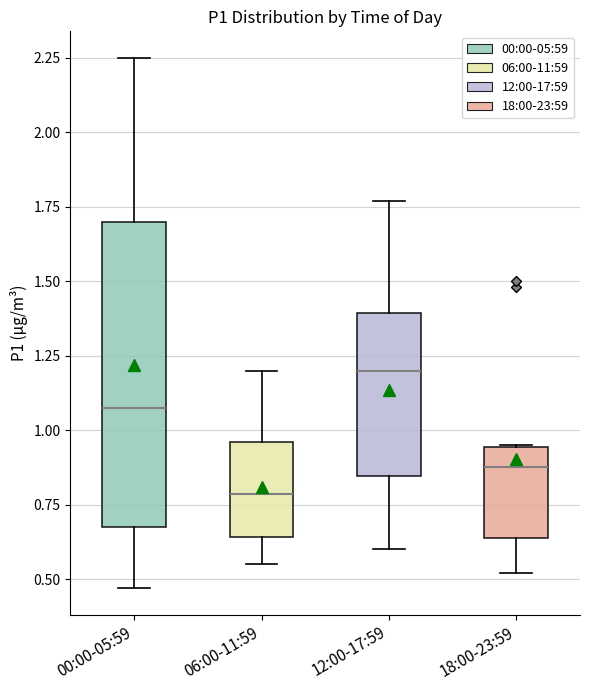

Where is the upper edge of the box for 06:00-11:59 on the y-axis? The values are not printed on the chart, so give them approximately, as read against the axis.

0.95